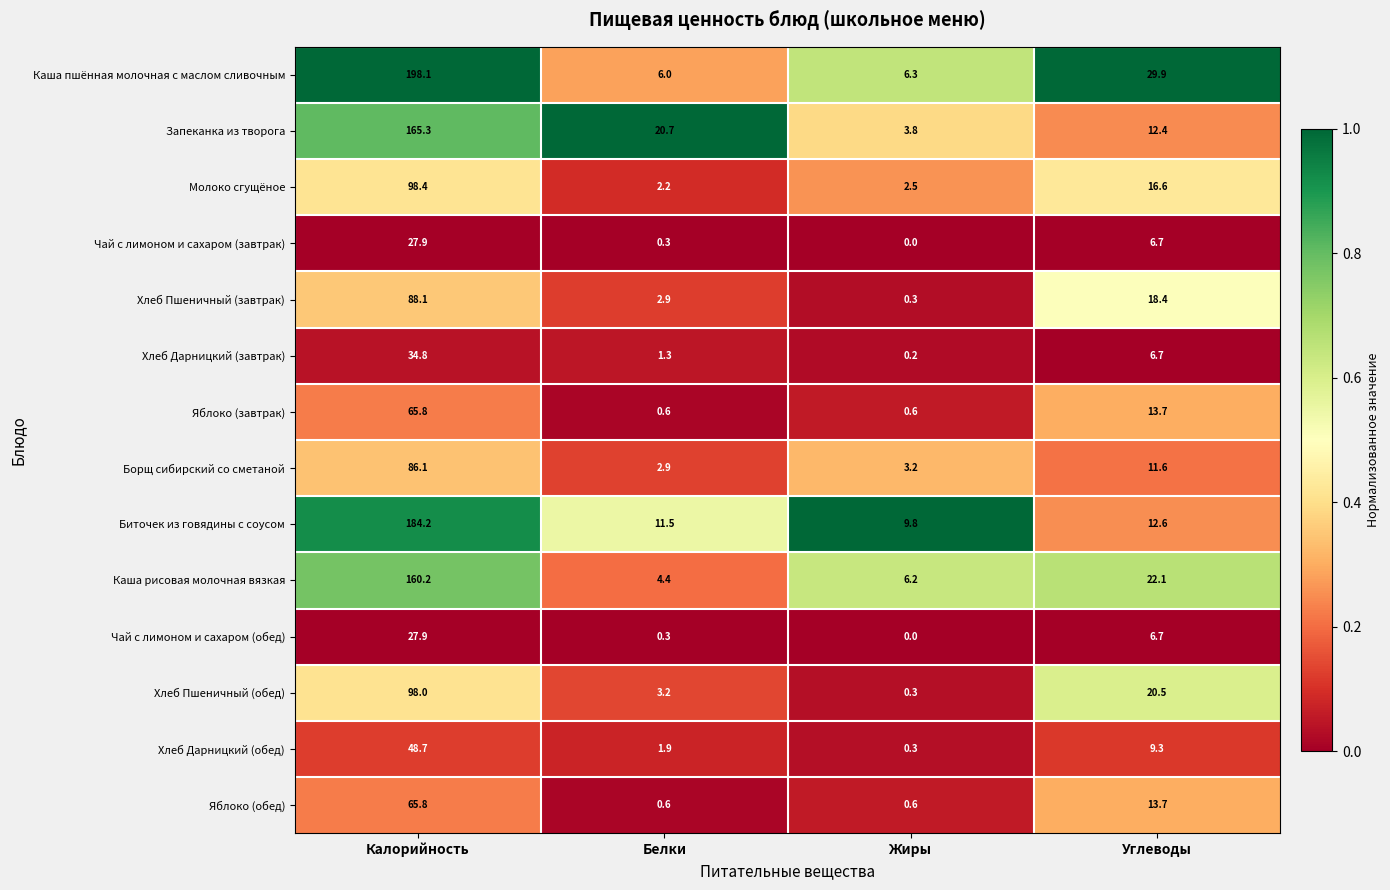

The Хлеб Пшеничный (завтрак) series shows 18.4 at Углеводы. True or false?

True